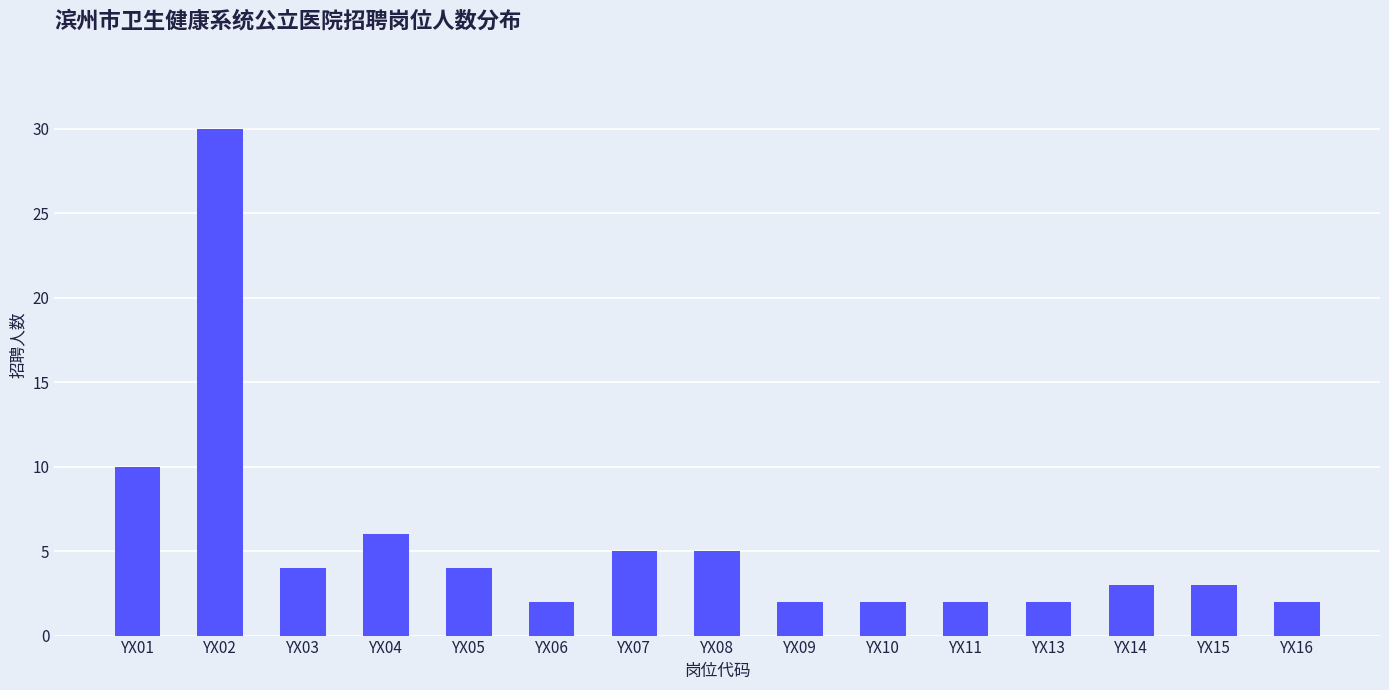

Where is the data nearest to the value 16?

YX01